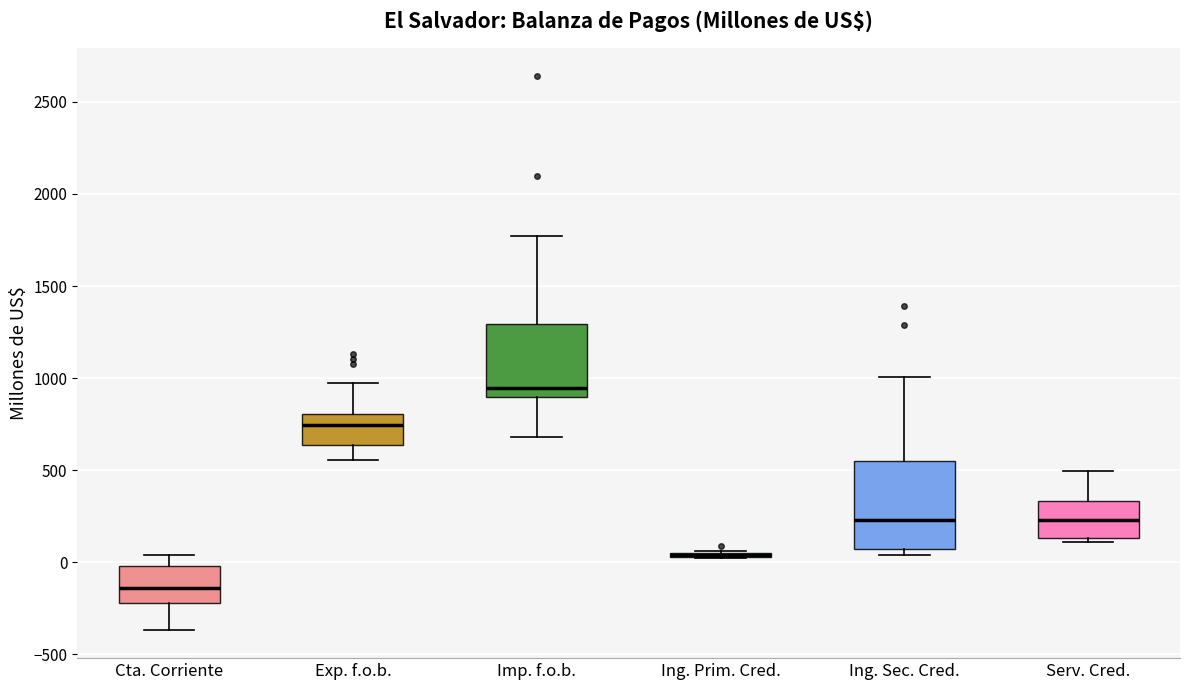

Where does the lower whisker of the box for Imp. f.o.b. end on the y-axis? The values are not printed on the chart, so give them approximately, as read against the axis.

700